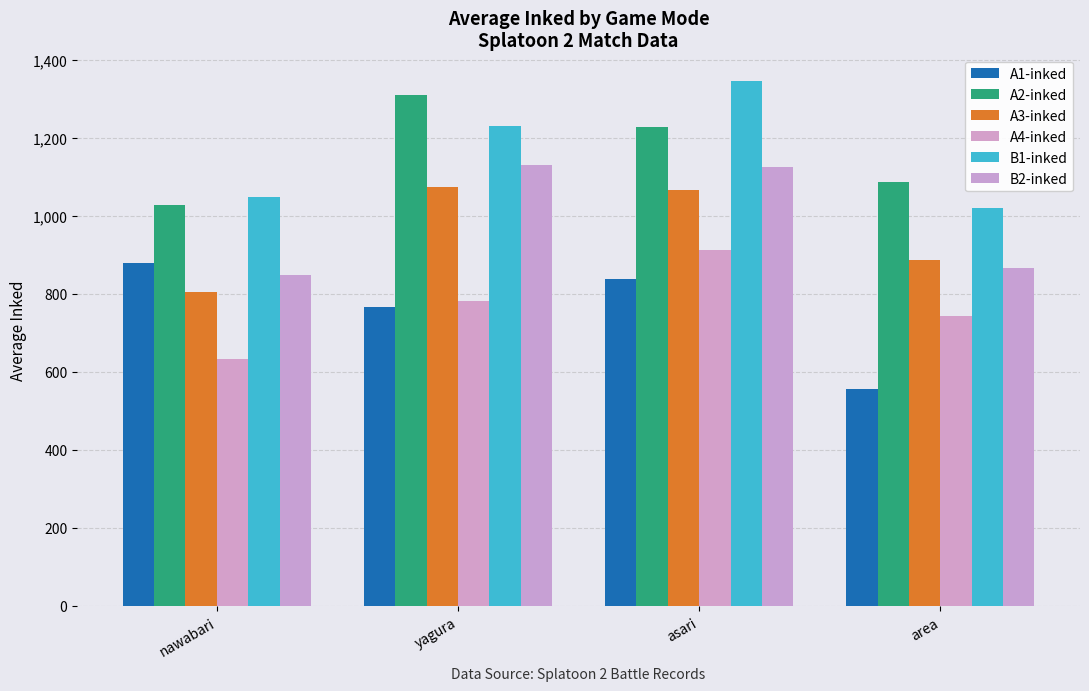

What value does the A2-inked series have at nawabari?

1028.0